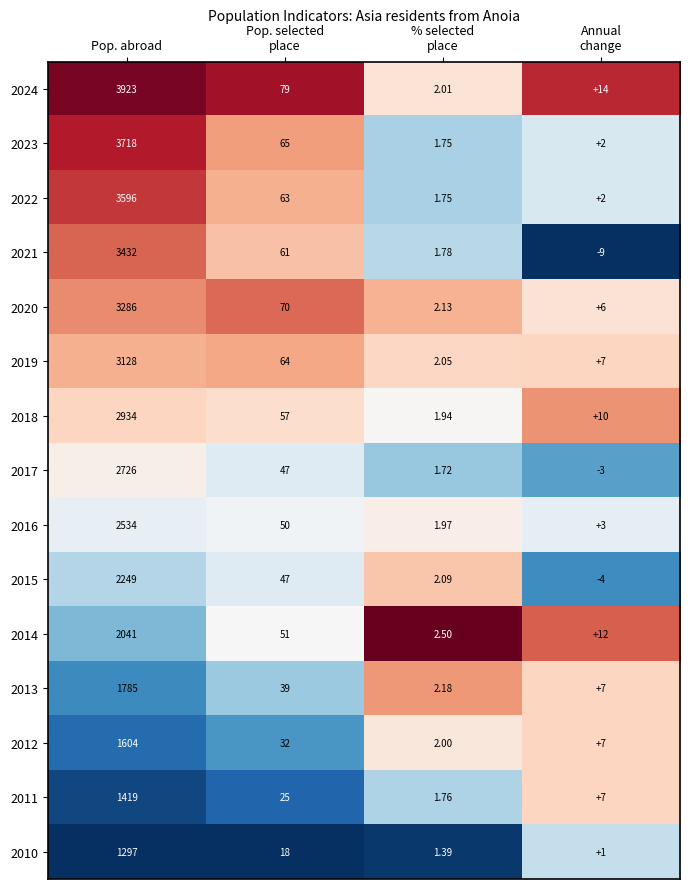

At which label does 2016 first exceed 50?

Pop. abroad